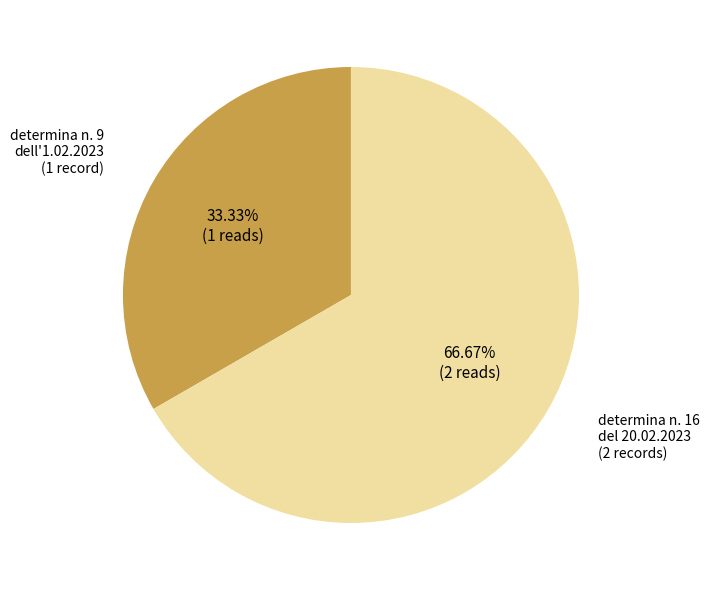

To the nearest percent, what is the average slice percentage?

50%